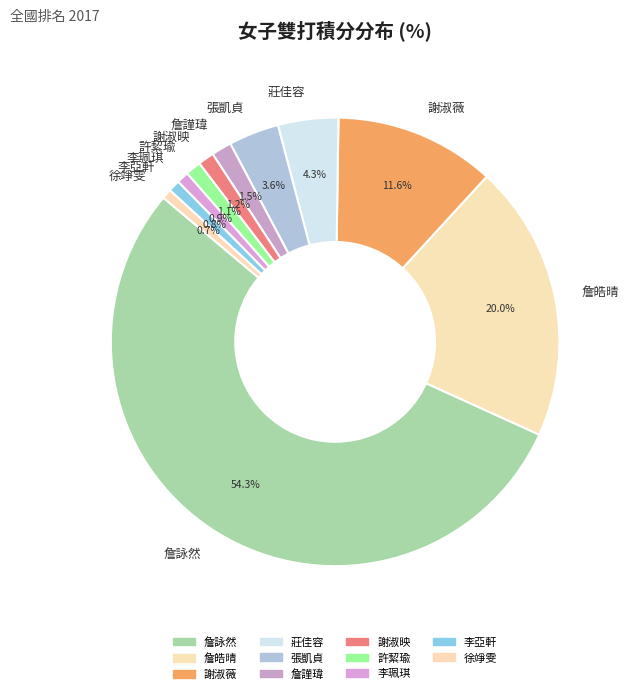

What percentage is NOT represented by 李珮琪?

99.1%